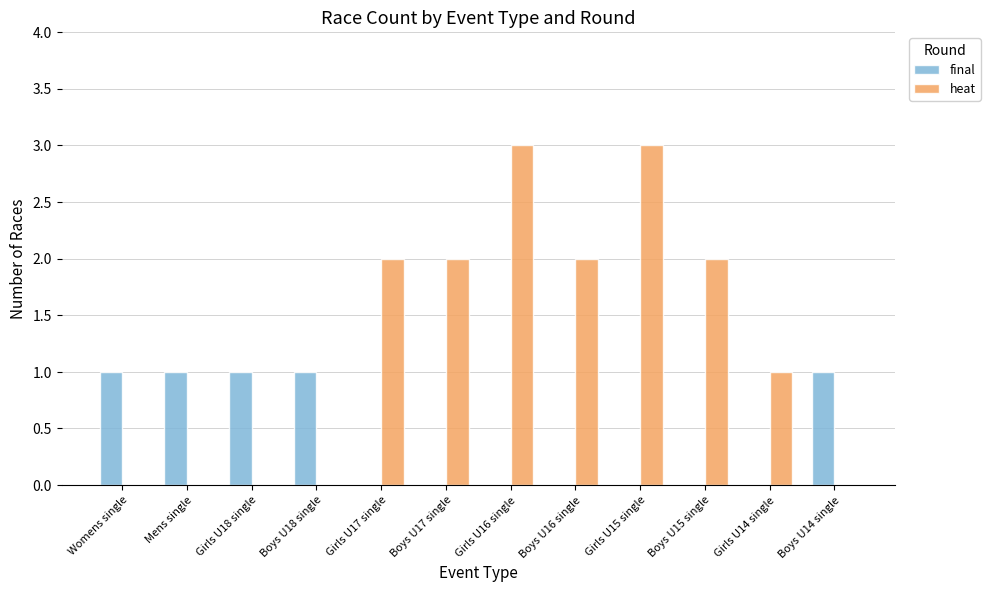

Which series has the largest range (max minus min)?

heat